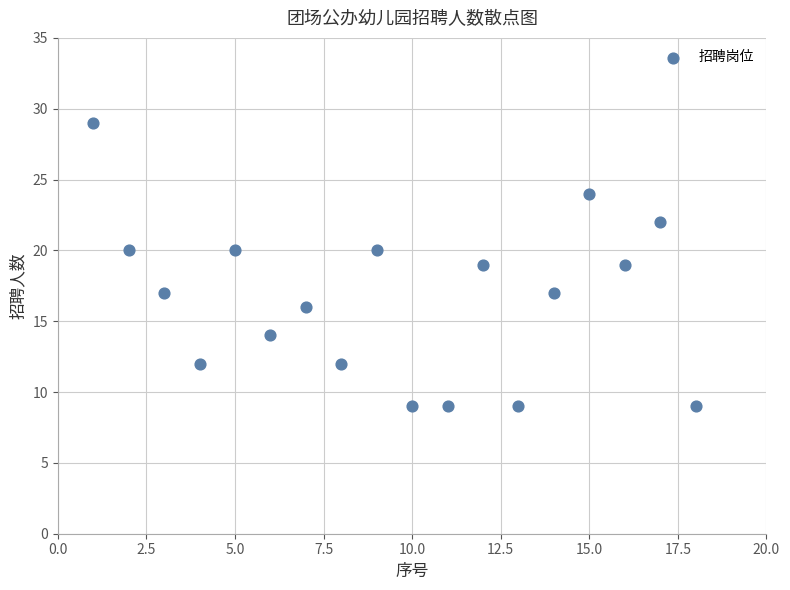

What is the range of Y values (max minus min)?

20